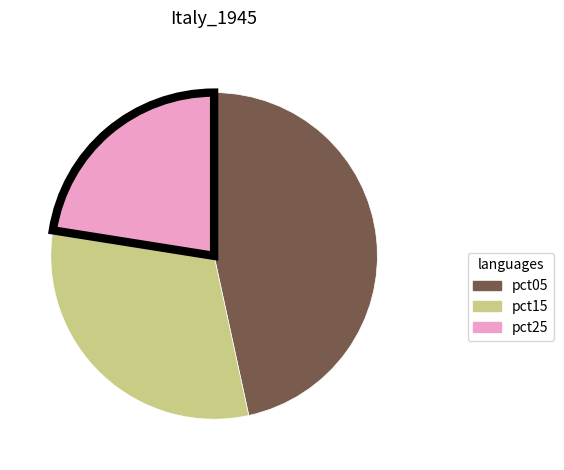

Is there a majority slice in this chart?

No